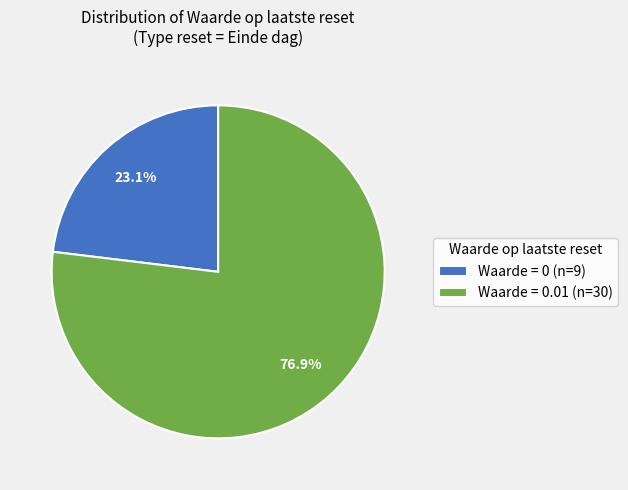

What is the smallest slice in the pie chart?

Waarde = 0 (n=9)